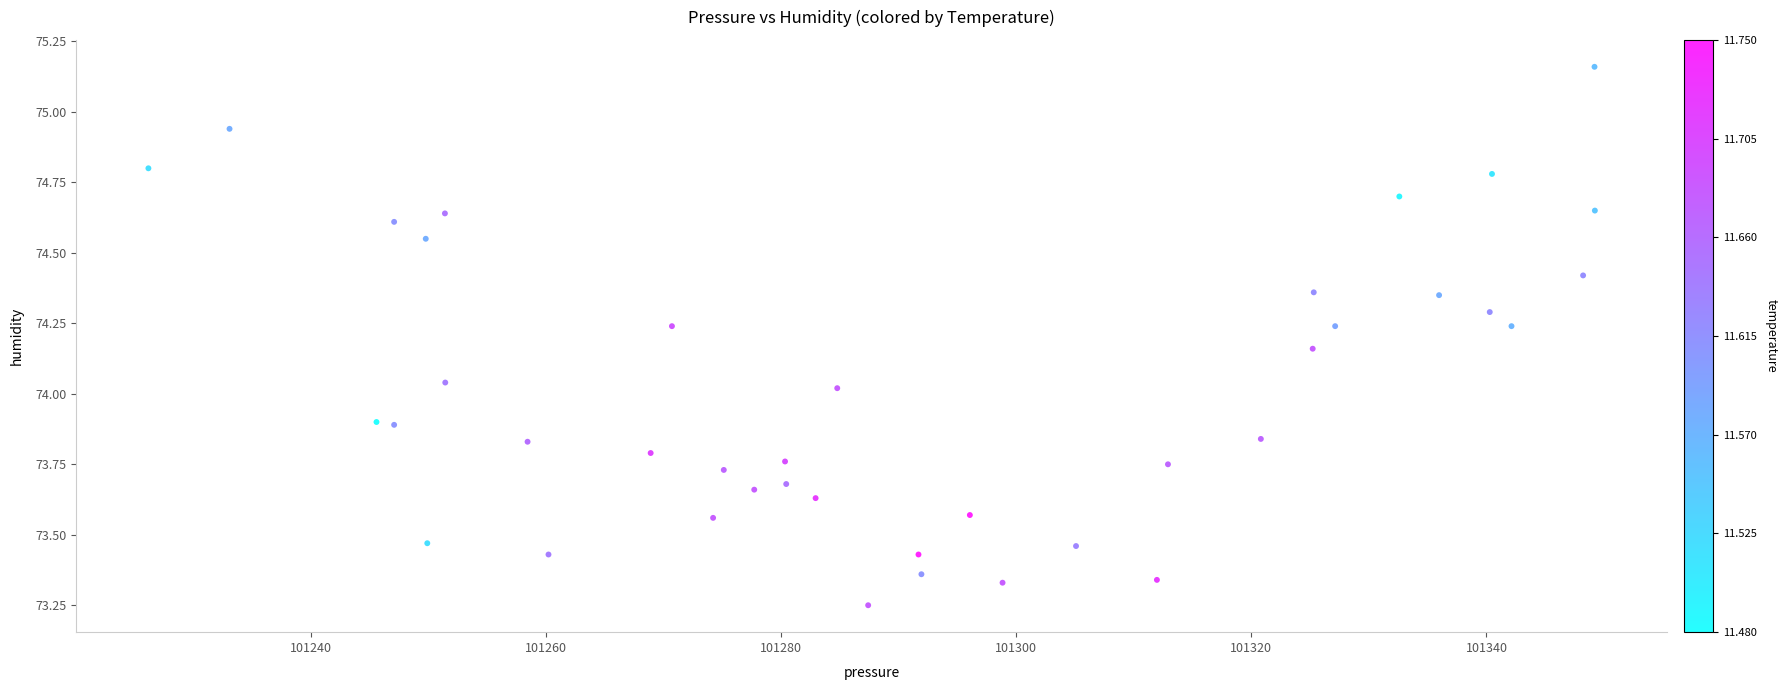

What is the range of X values (max minus min)?

123.0